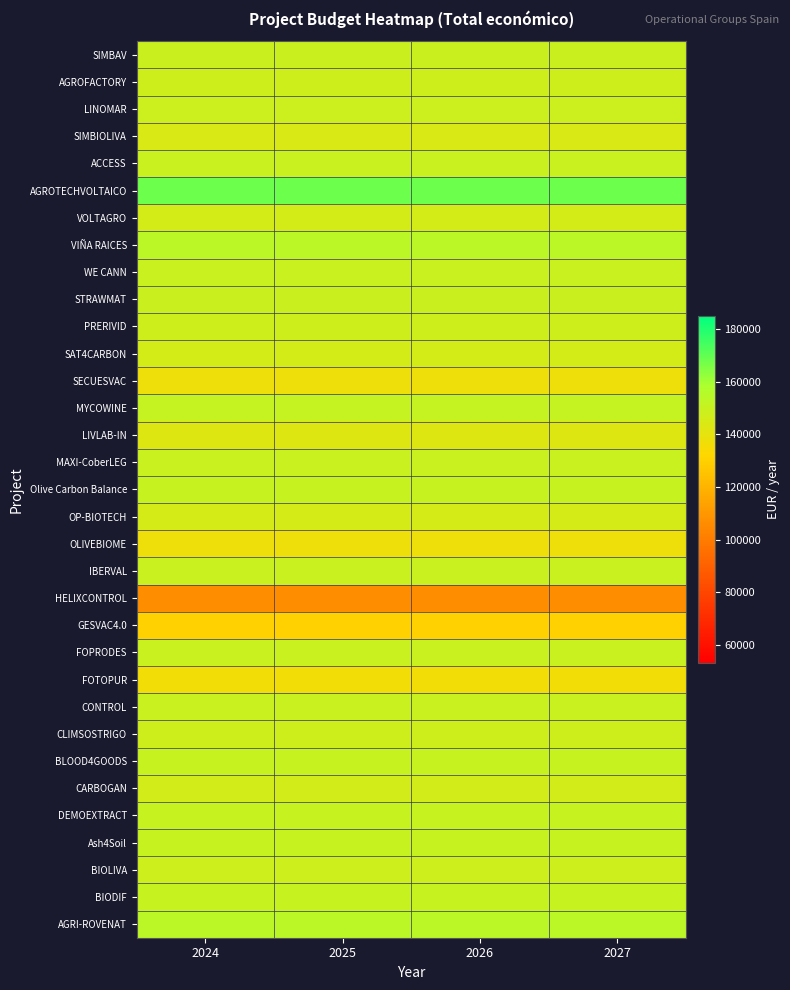

What is the difference between the highest and lowest values at 2026?

62021.8